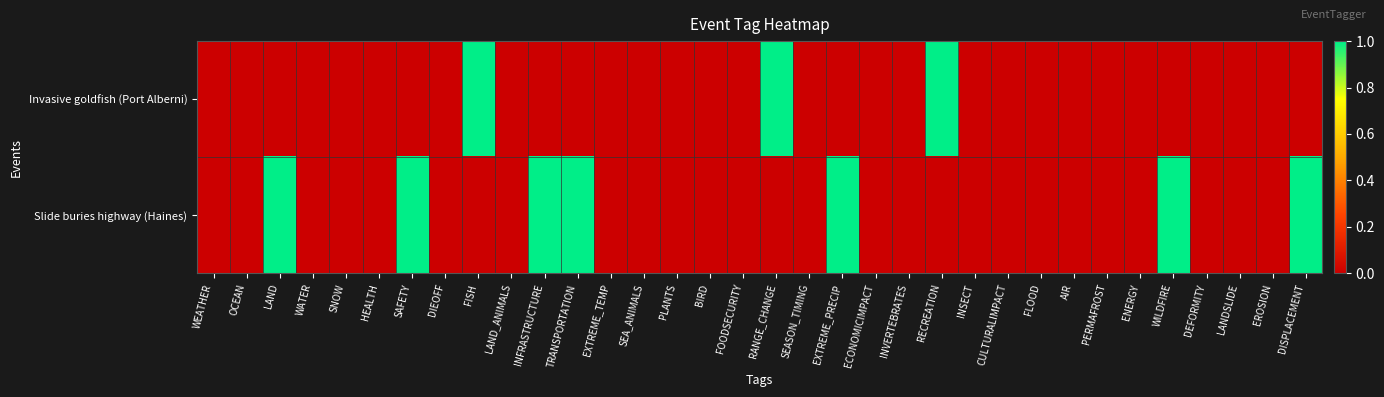

Reading left to right, transcribe all the data shown in this chart.

Invasive goldfish (Port Alberni): WEATHER=0	OCEAN=0	LAND=0	WATER=0	SNOW=0	HEALTH=0	SAFETY=0	DIEOFF=0	FISH=1	LAND_ANIMALS=0	INFRASTRUCTURE=0	TRANSPORTATION=0	EXTREME_TEMP=0	SEA_ANIMALS=0	PLANTS=0	BIRD=0	FOODSECURITY=0	RANGE_CHANGE=1	SEASON_TIMING=0	EXTREME_PRECIP=0	ECONOMICIMPACT=0	INVERTEBRATES=0	RECREATION=1	INSECT=0	CULTURALIMPACT=0	FLOOD=0	AIR=0	PERMAFROST=0	ENERGY=0	WILDFIRE=0	DEFORMITY=0	LANDSLIDE=0	EROSION=0	DISPLACEMENT=0
Slide buries highway (Haines): WEATHER=0	OCEAN=0	LAND=1	WATER=0	SNOW=0	HEALTH=0	SAFETY=1	DIEOFF=0	FISH=0	LAND_ANIMALS=0	INFRASTRUCTURE=1	TRANSPORTATION=1	EXTREME_TEMP=0	SEA_ANIMALS=0	PLANTS=0	BIRD=0	FOODSECURITY=0	RANGE_CHANGE=0	SEASON_TIMING=0	EXTREME_PRECIP=1	ECONOMICIMPACT=0	INVERTEBRATES=0	RECREATION=0	INSECT=0	CULTURALIMPACT=0	FLOOD=0	AIR=0	PERMAFROST=0	ENERGY=0	WILDFIRE=1	DEFORMITY=0	LANDSLIDE=0	EROSION=0	DISPLACEMENT=1